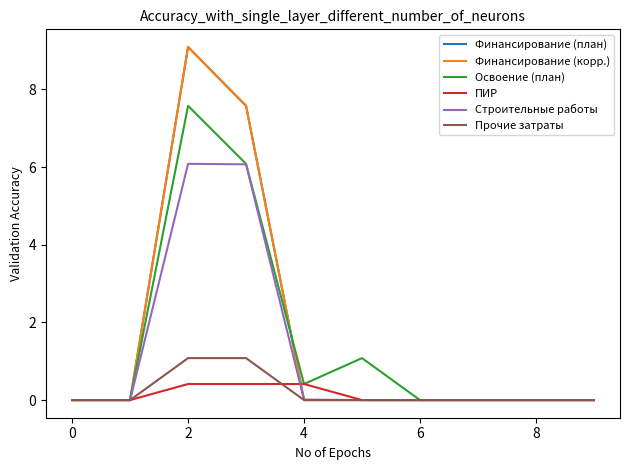

Rank the series by their maximum value, from lowest to highest.

ПИР, Прочие затраты, Строительные работы, Освоение (план), Финансирование (план), Финансирование (корр.)